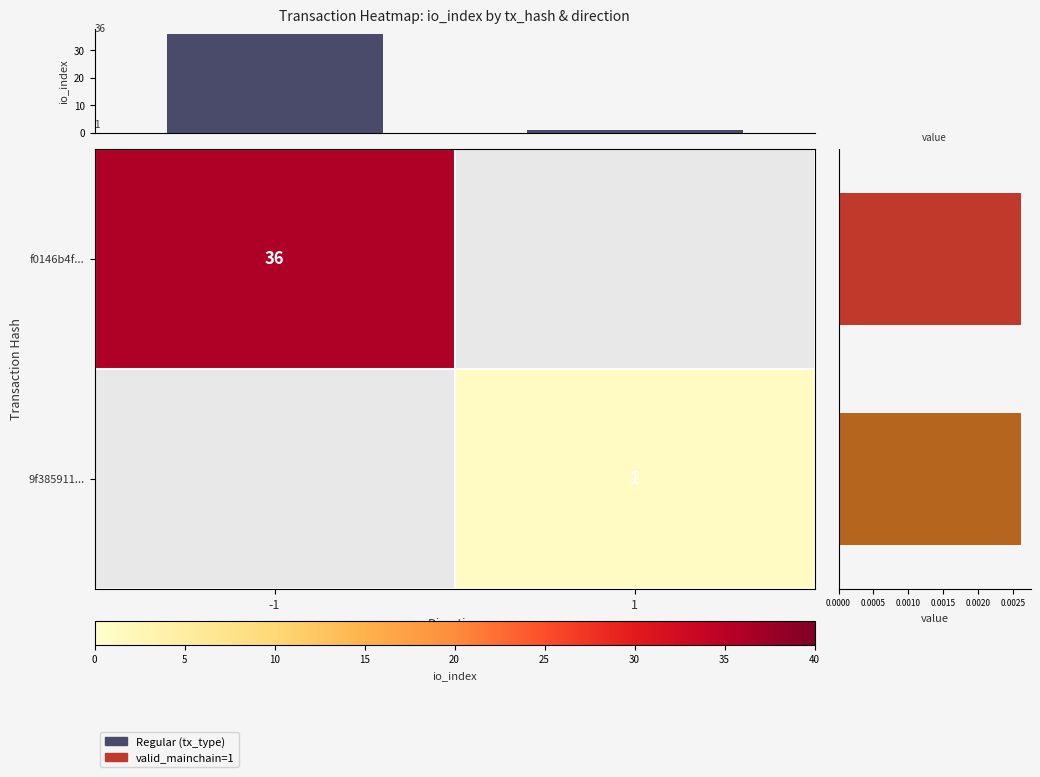

True or false: f0146b4f... has a value of 56.4 at -1.

False